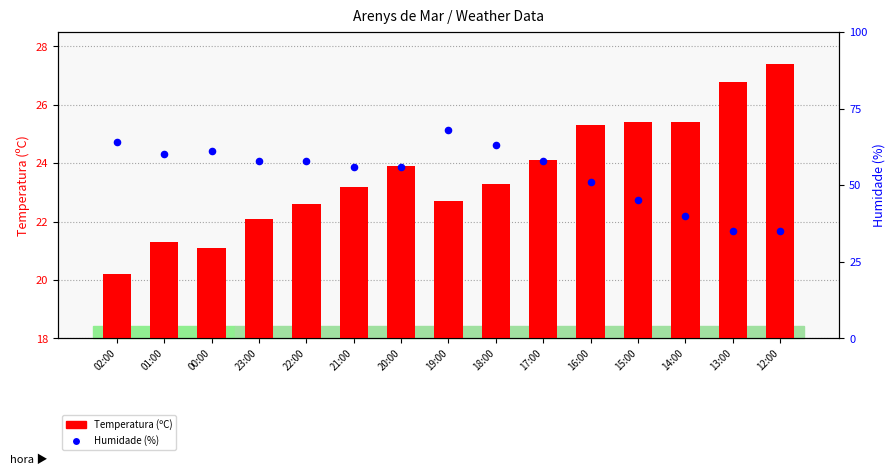

Which series has the largest total across all categories?

Humidade (%)